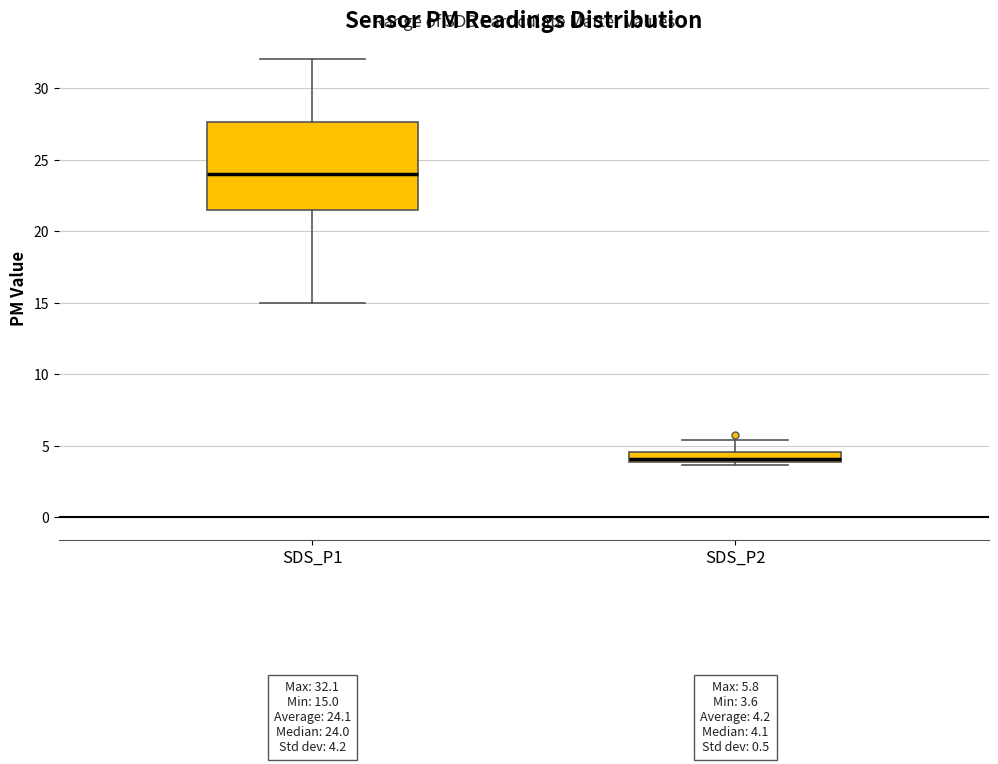

Which box has the lowest median line?

SDS_P2